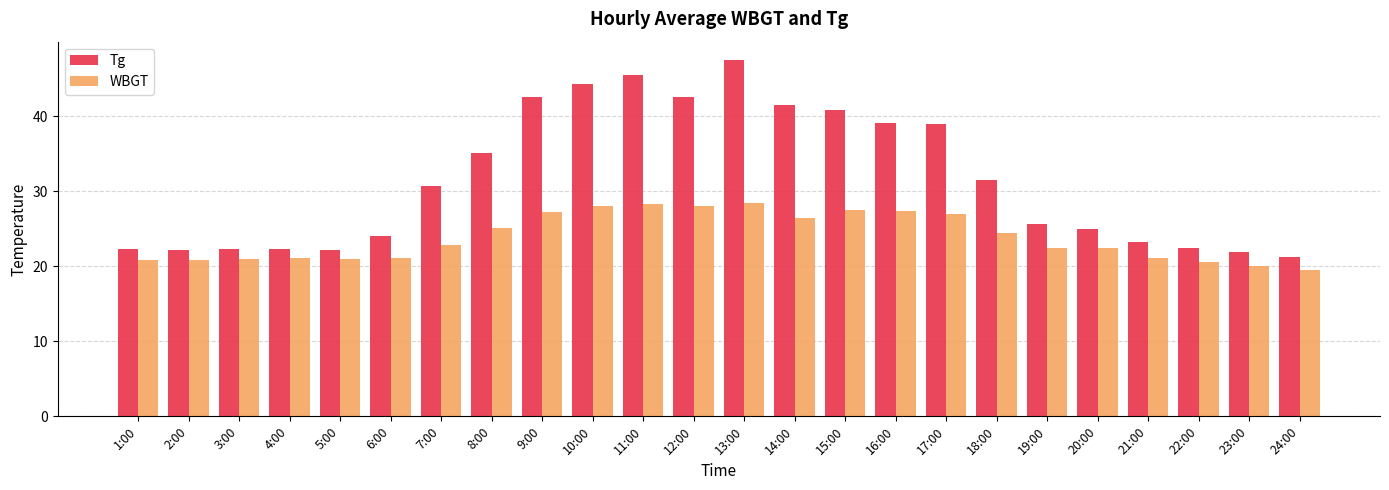

What is the difference between the maximum and second lowest values in the WBGT series?

8.4